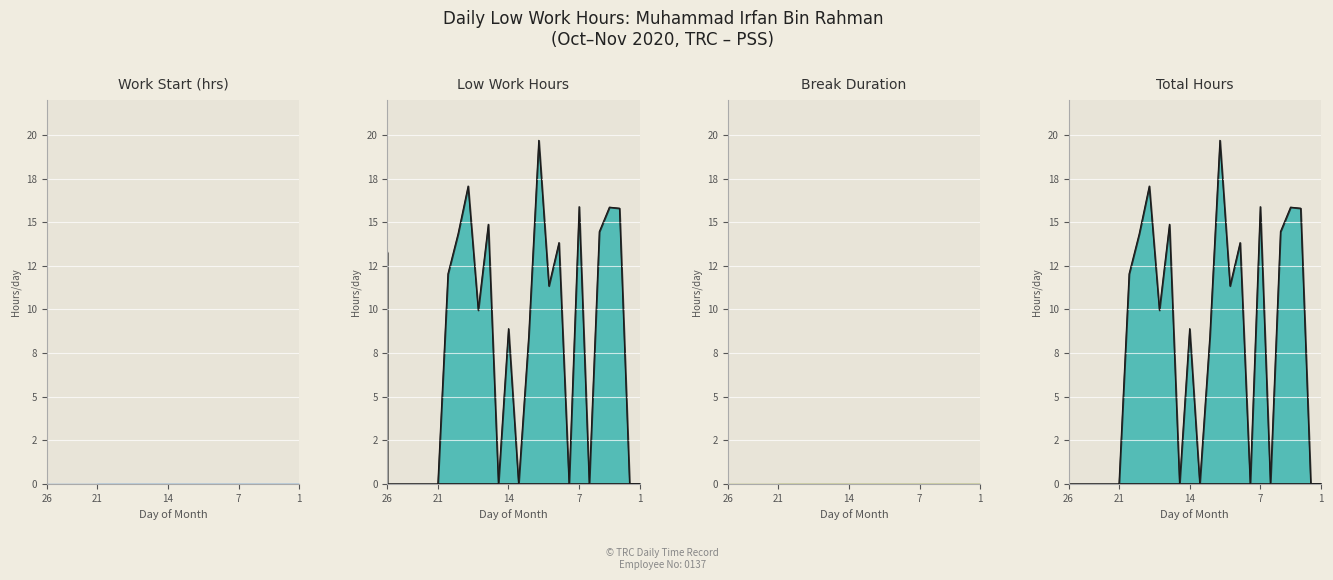

What is the greatest value displayed?

19.7